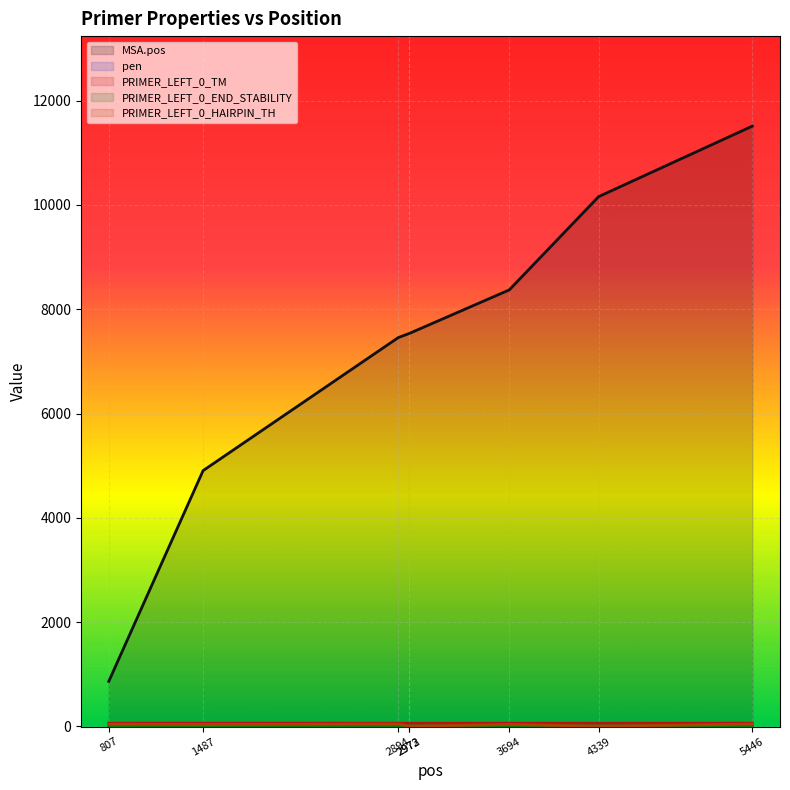

The pen series shows 0.0 at 2894. True or false?

True